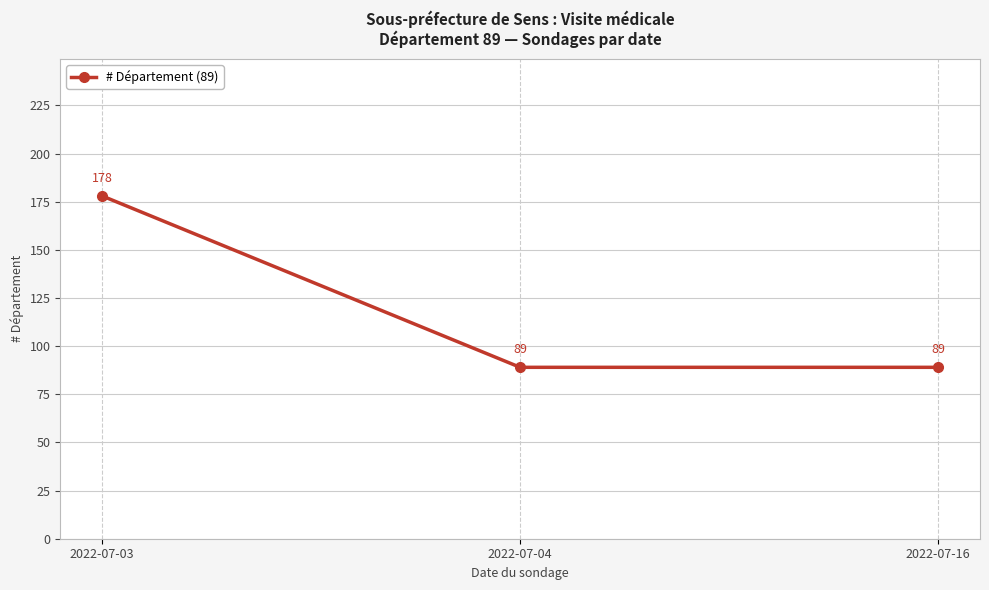

Approximately how many times larger is the value at 2022-07-03 compared to 2022-07-16?

2.0